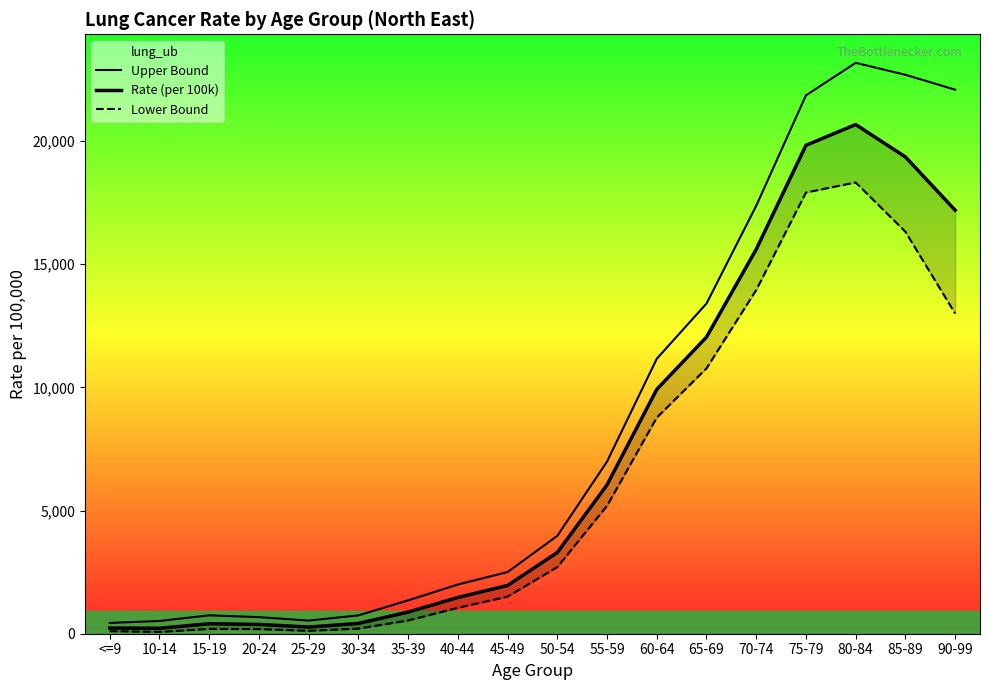

Between 40-44 and 75-79, which is larger?

75-79